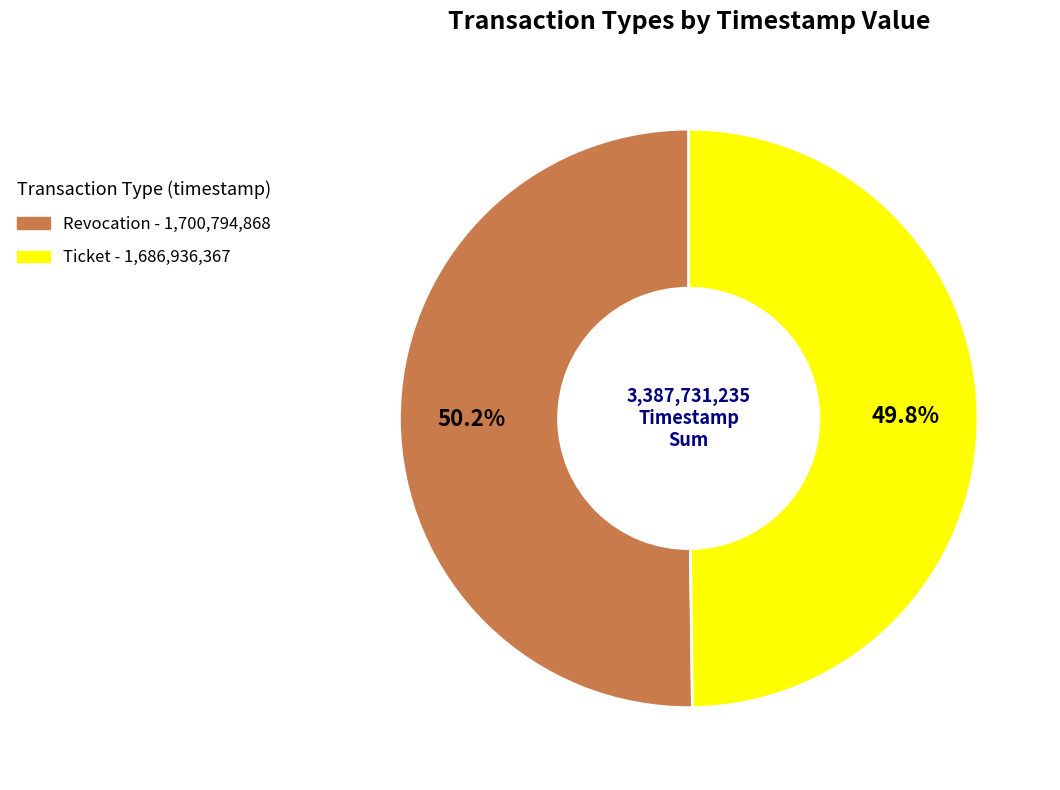

Approximately how many times larger is the value at Ticket compared to Revocation?

1.0